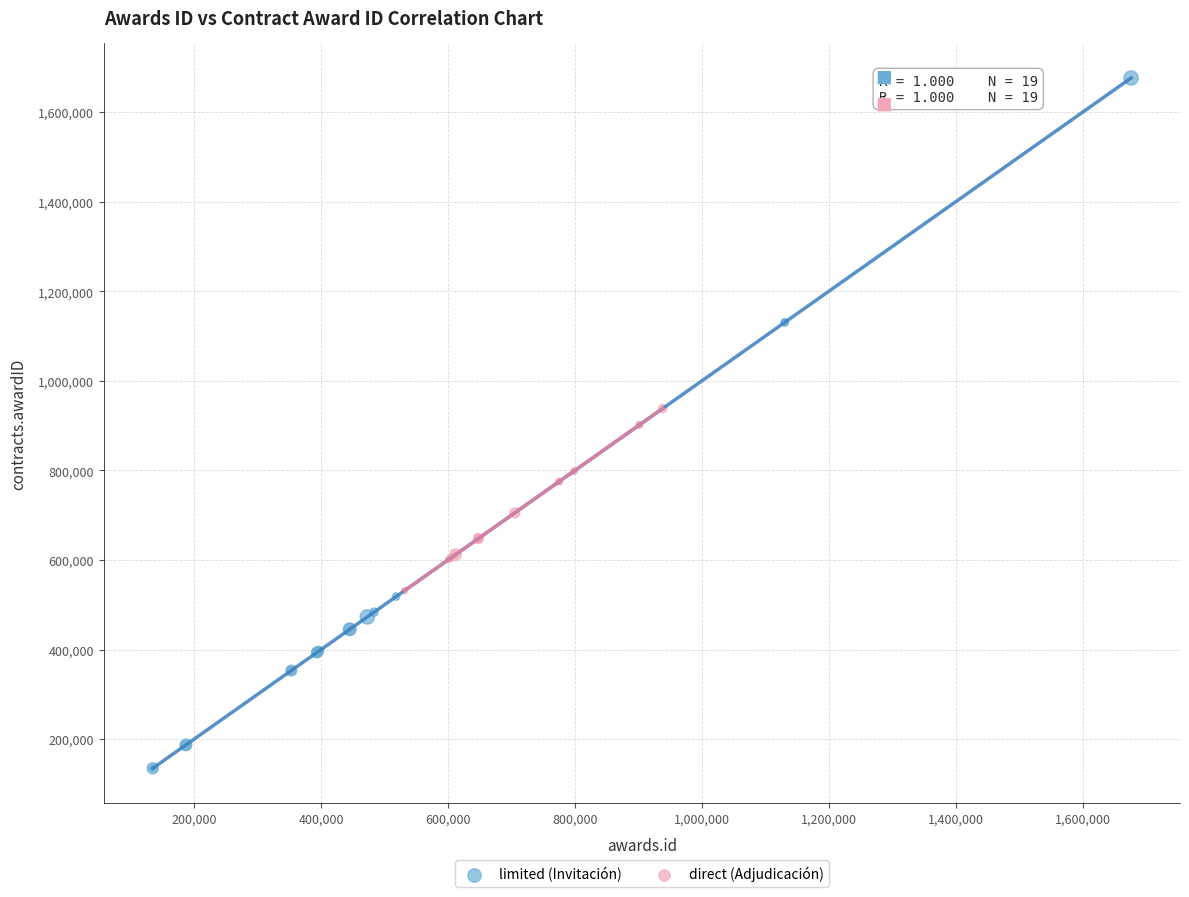

Which series reaches the maximum Y coordinate?

limited (Invitación)